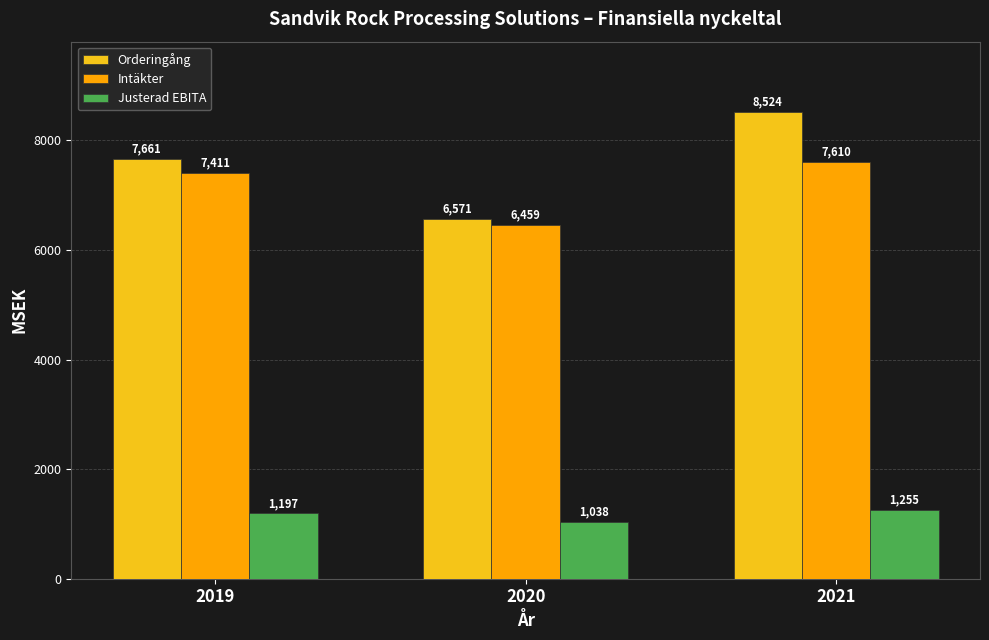

At which category is the sum across all series the highest?

2021